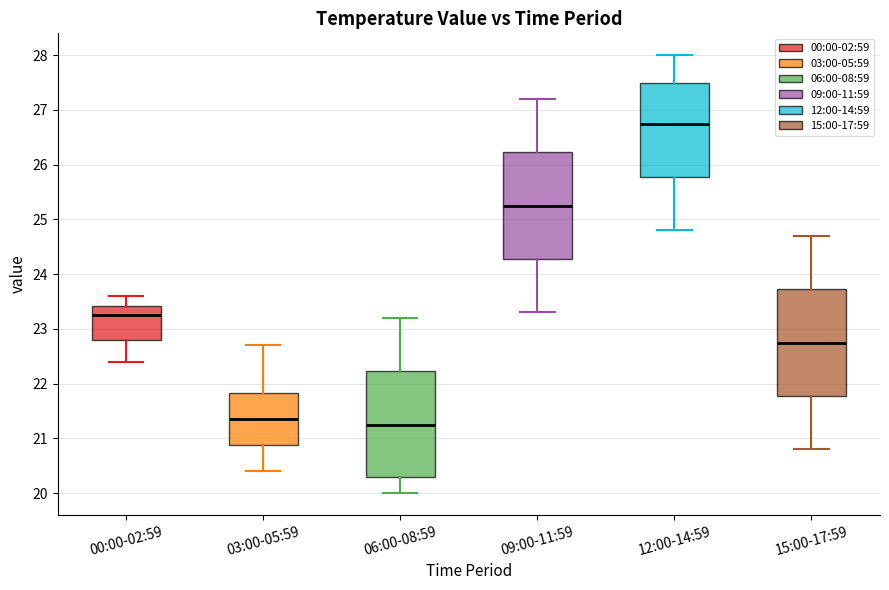

Where is the upper edge of the box for 06:00-08:59 on the y-axis? The values are not printed on the chart, so give them approximately, as read against the axis.

22.2